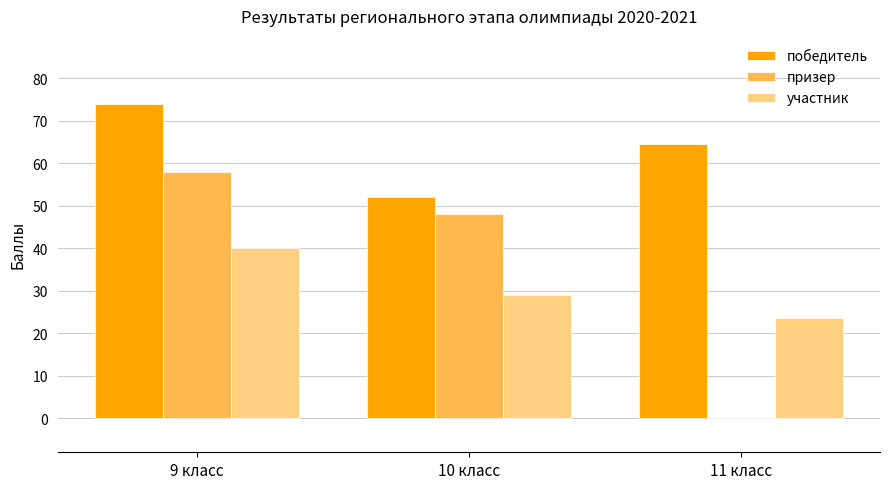

What is the total value across all series at 10 класс?

129.0